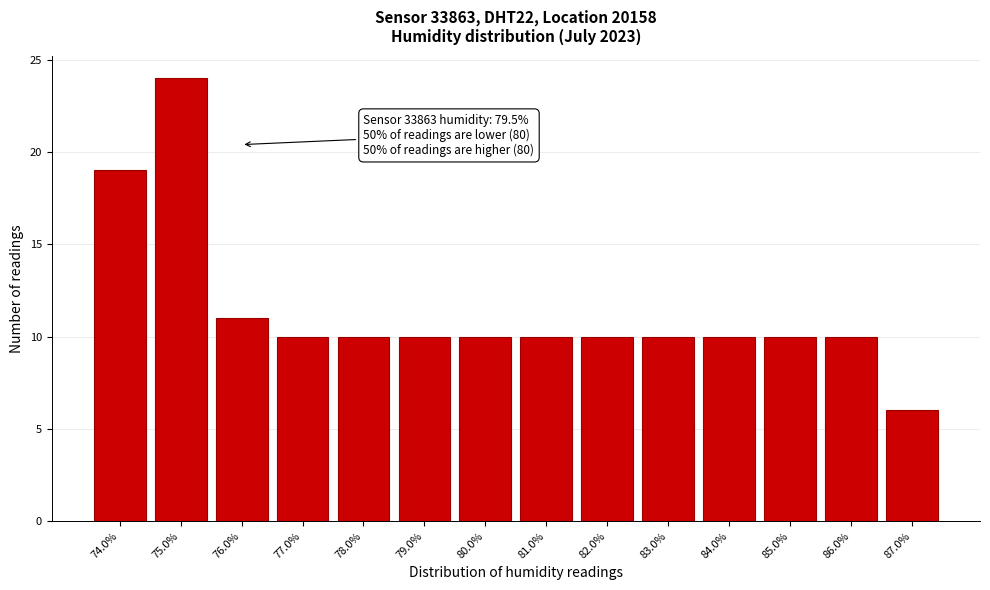

Reading right to left, extract all data points from this chart.

87.0%=6	86.0%=10	85.0%=10	84.0%=10	83.0%=10	82.0%=10	81.0%=10	80.0%=10	79.0%=10	78.0%=10	77.0%=10	76.0%=11	75.0%=24	74.0%=19